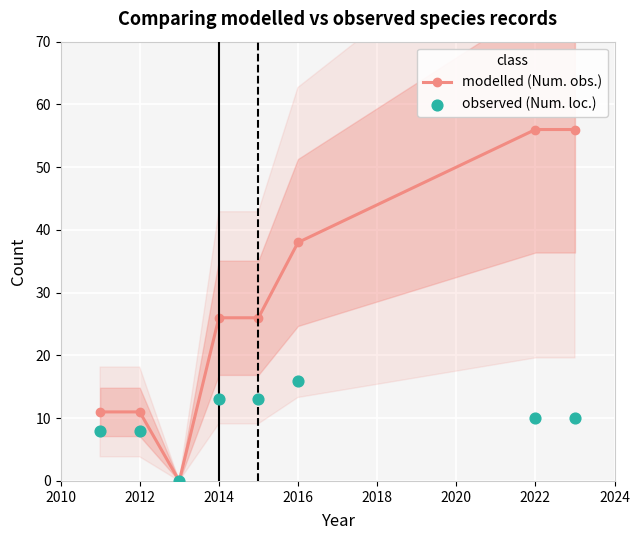

At which category is the sum across all series the highest?

2022